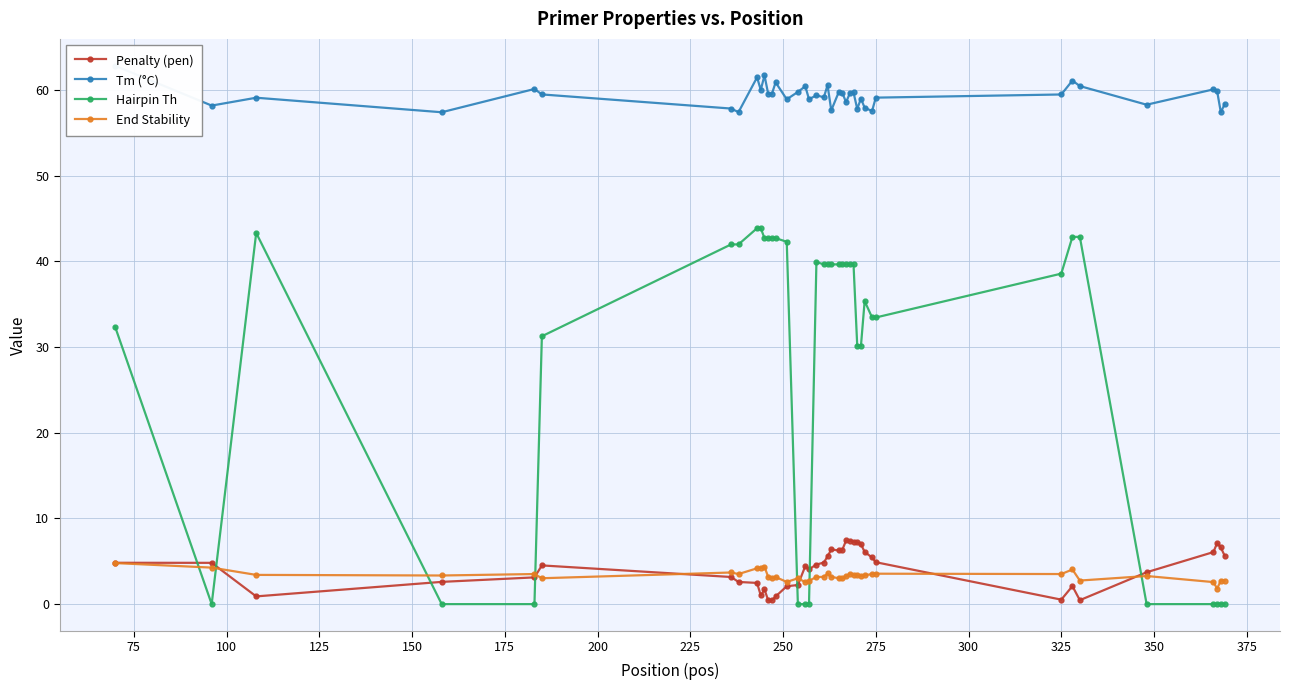

The Penalty (pen) series shows 4.9 at 275. True or false?

True